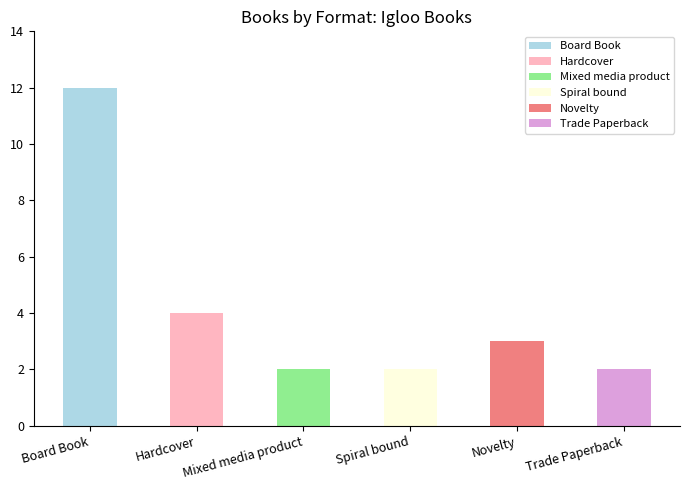

Which category has the highest value across all series?

Board Book